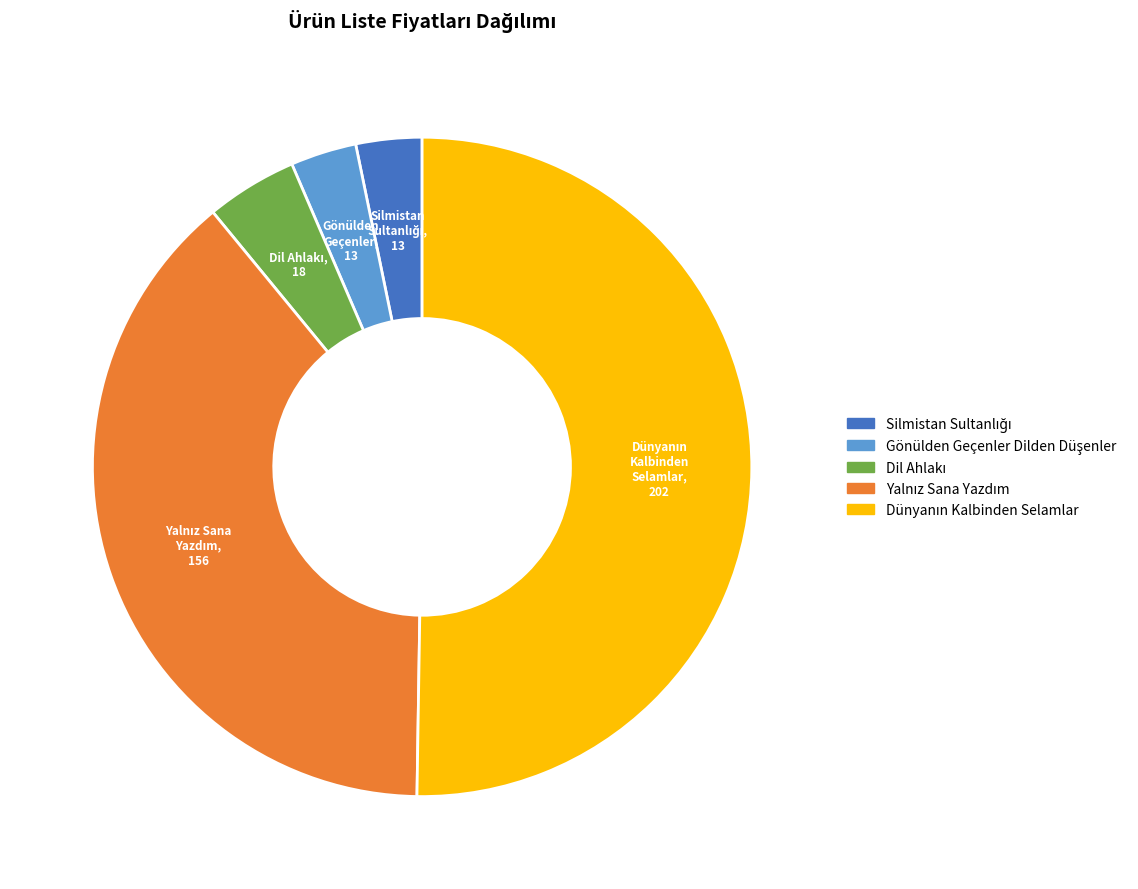

How many slices are in this pie chart?

5